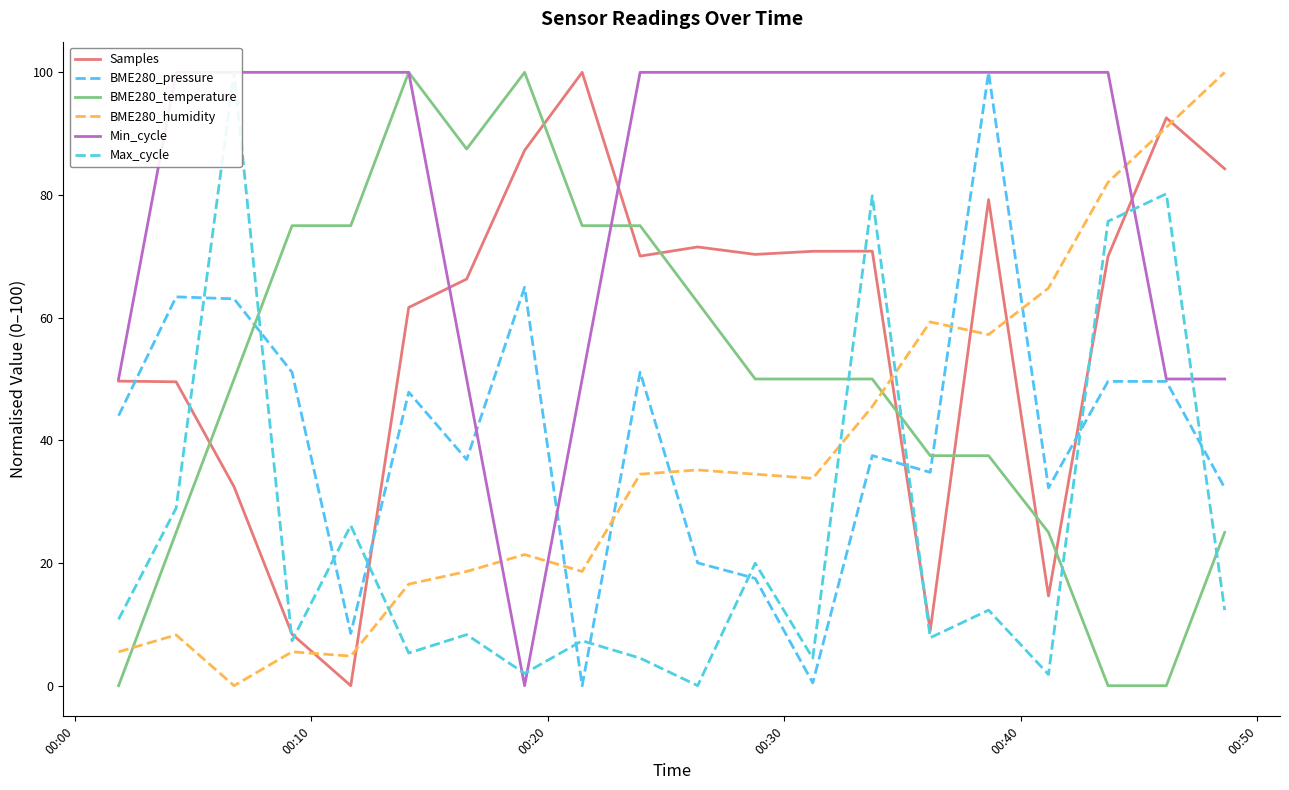

How many interior local peaks does the BME280_pressure series have?

6